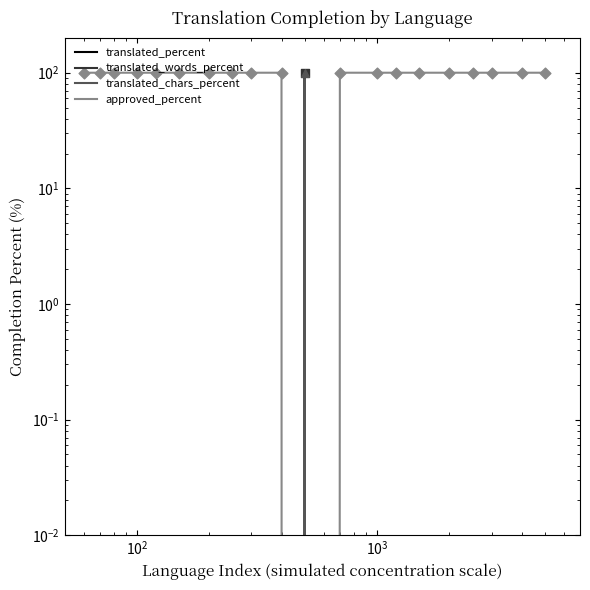

Which series has the largest total across all categories?

approved_percent